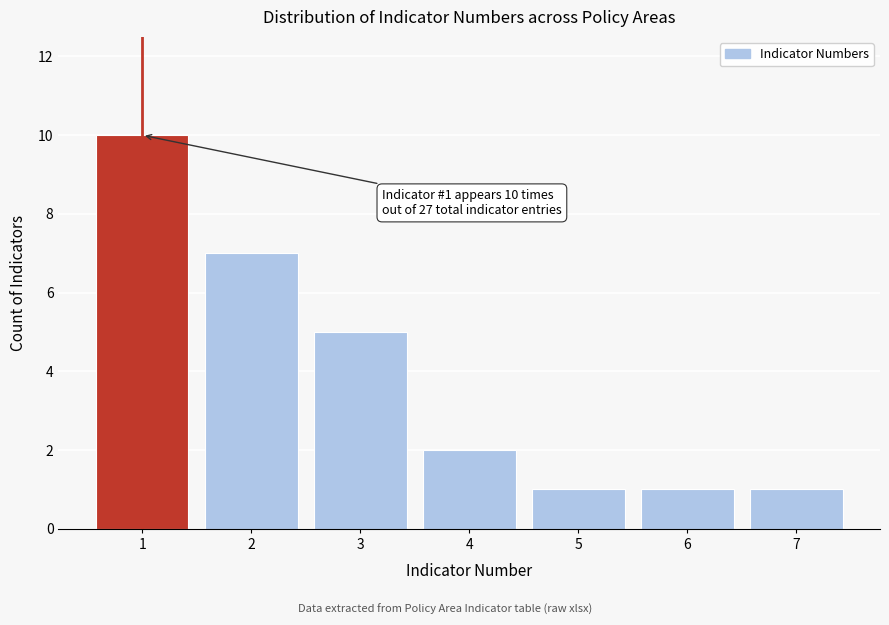

Which range on the x-axis has the tallest bar?

0.5 to 1.5